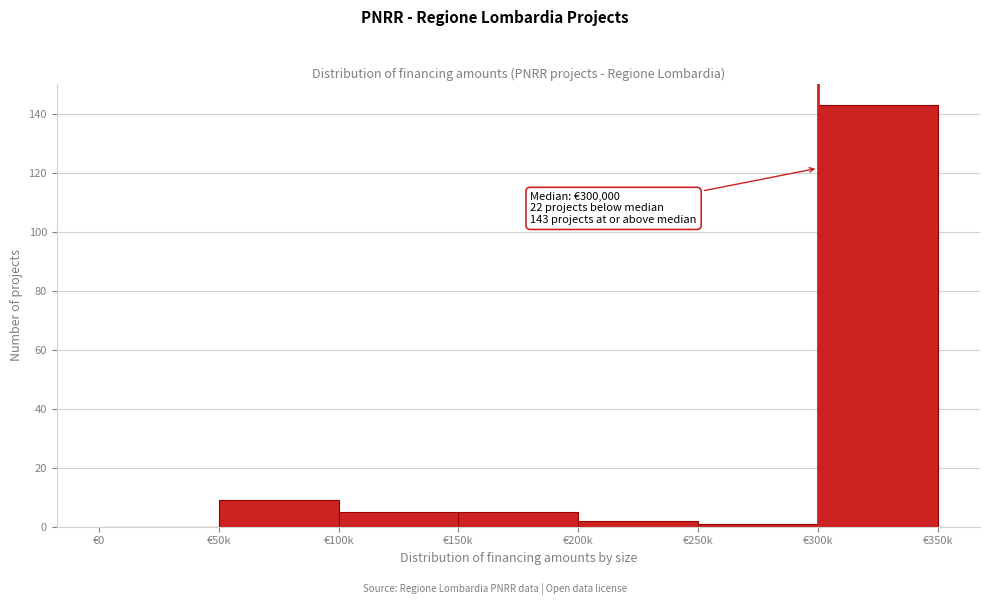

Reading left to right, transcribe all the data shown in this chart.

€0=0	€50k=9	€100k=5	€150k=5	€200k=2	€250k=1	€300k=143